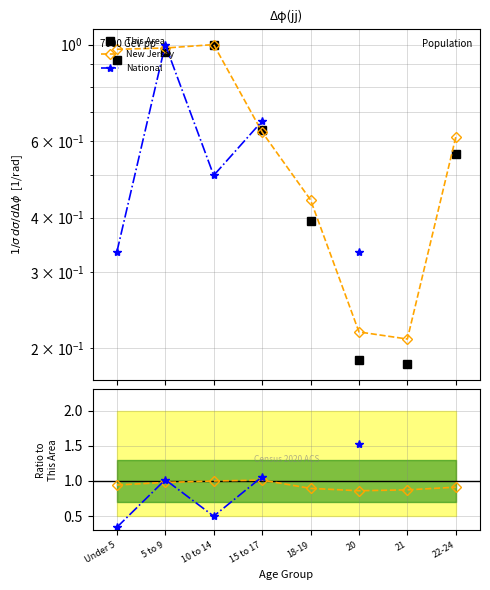

True or false: New Jersey and This Area cross at least once.

False